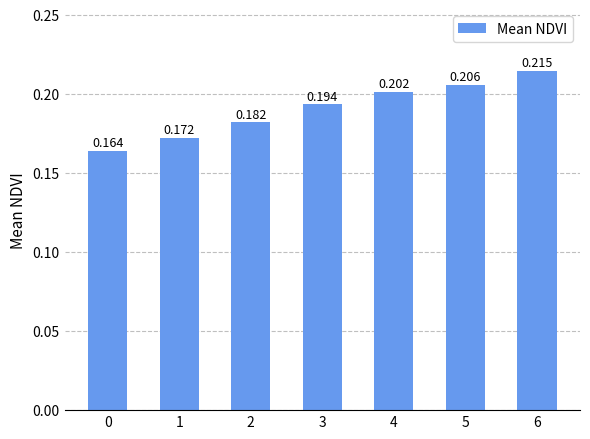

True or false: the data shows 0.2 at 0.

True